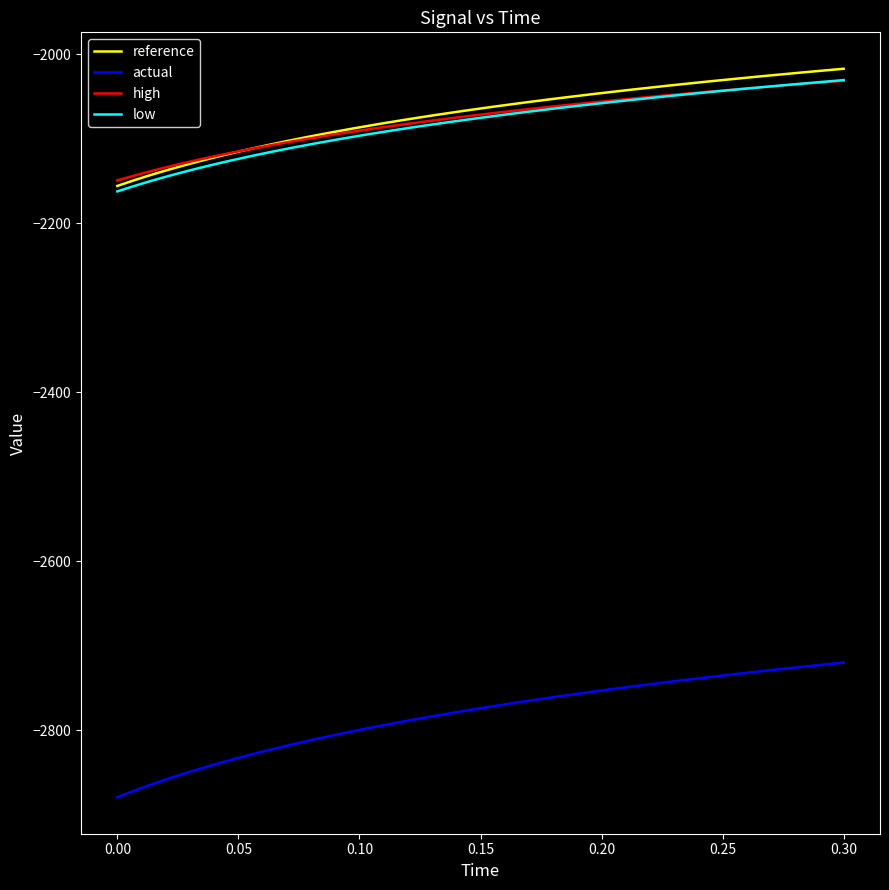

Which series has the widest spread of values?

actual